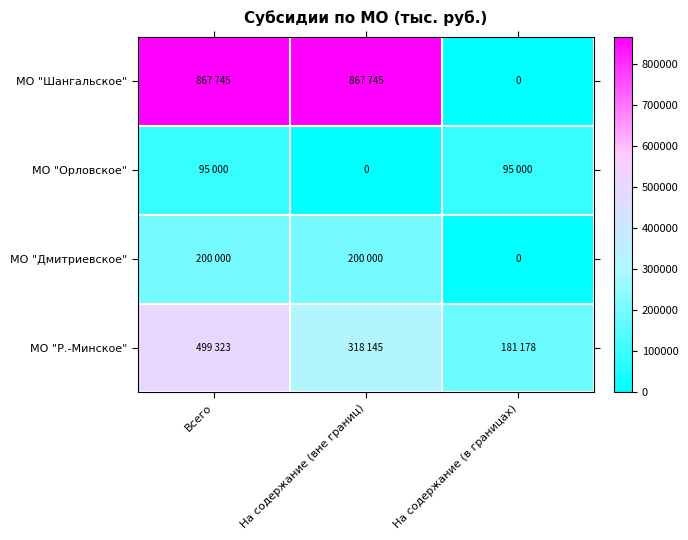

What value does the МО "Дмитриевское" series have at На содержание (вне границ), to the nearest 50?

200000